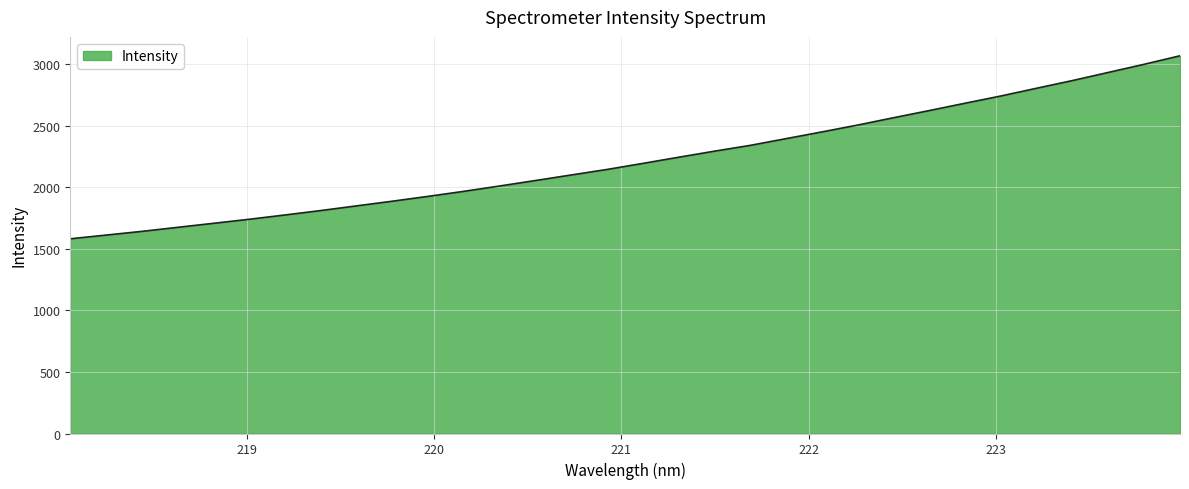

What is the difference between the maximum and minimum values?

1486.9